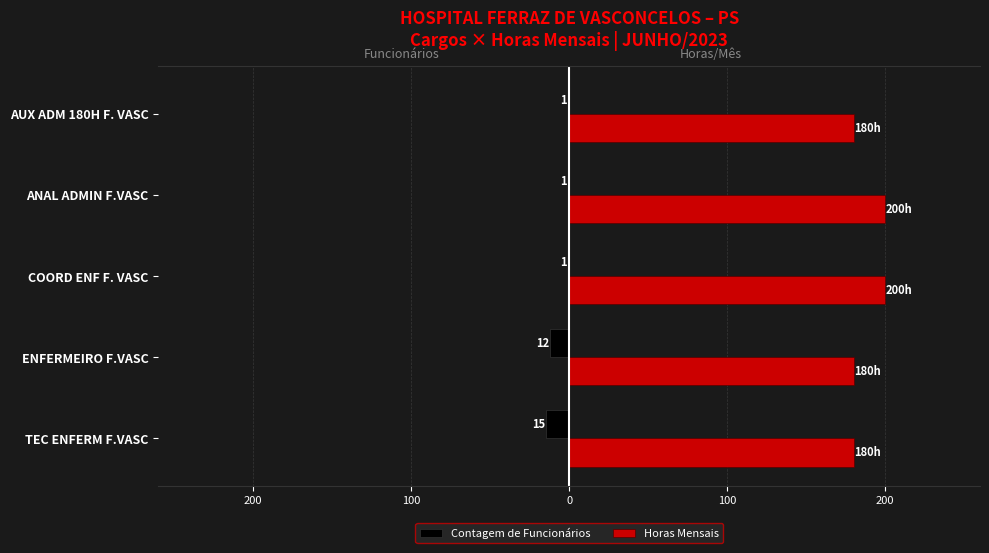

What are all the series names shown in the legend?

Contagem de Funcionários, Horas Mensais